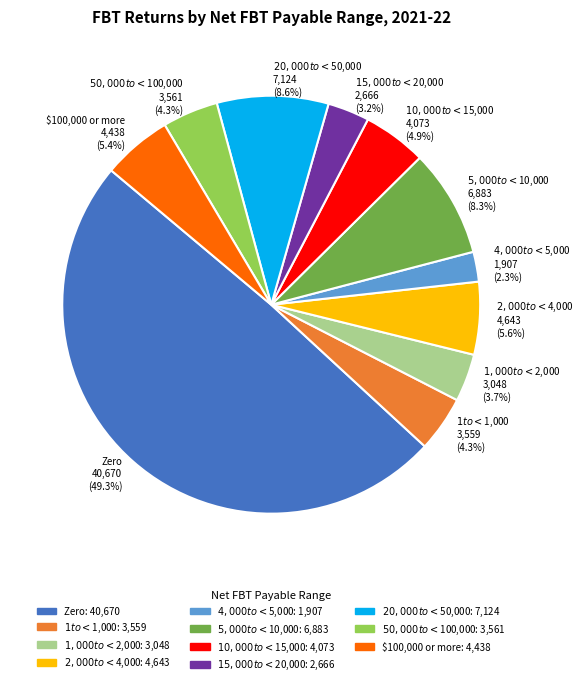

Combined, do Zero and $1,000 to <$2,000 account for over 50%?

Yes